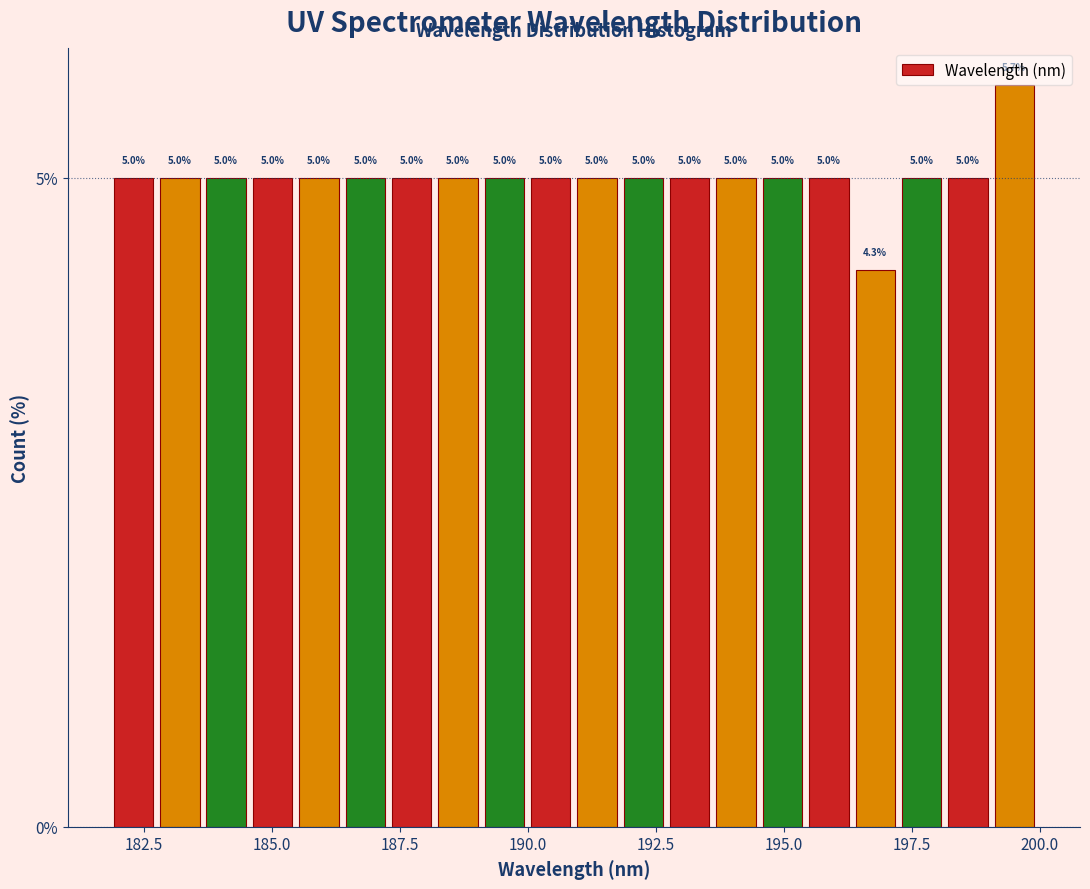

Read against the x-axis, roughly where is the centre of the tallest bar?

199.5